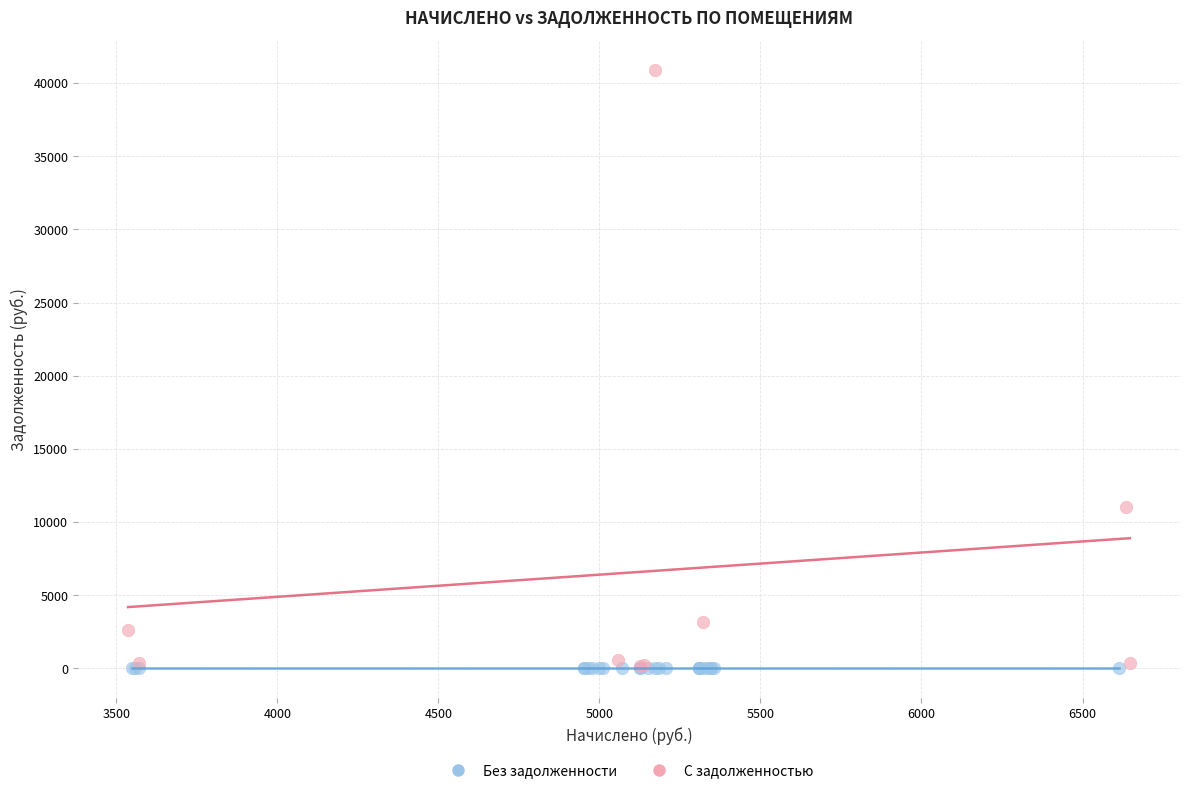

Which series contains the highest Y value?

С задолженностью